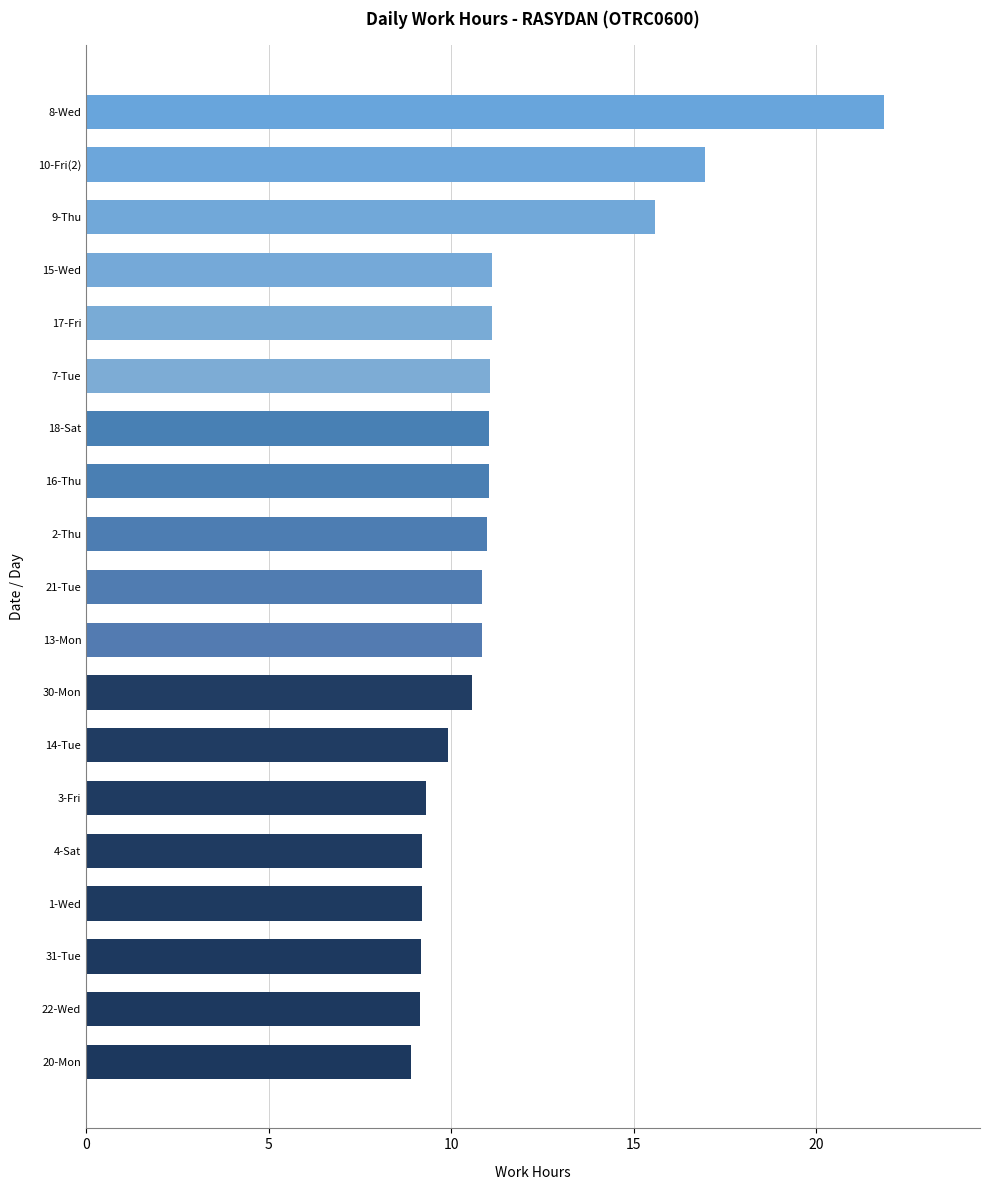

What is the value of the 10th bar from the top?

10.8